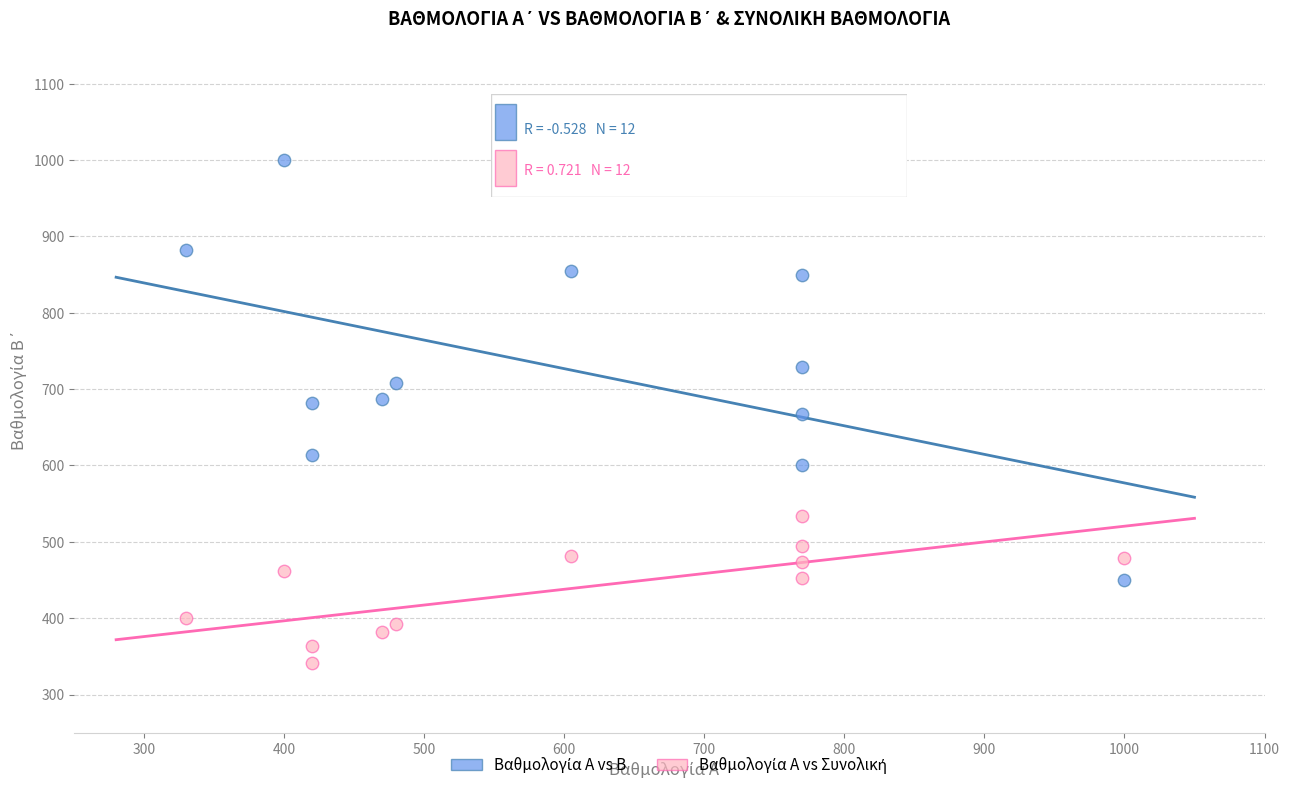

What is the X range (max minus min) for the scatter plot?

670.0